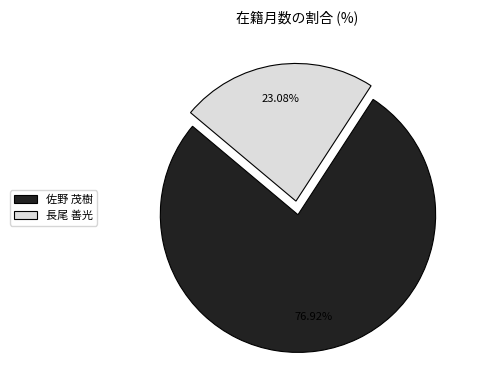

Is the sum of 佐野 茂樹 and 長尾 善光 greater than half?

Yes